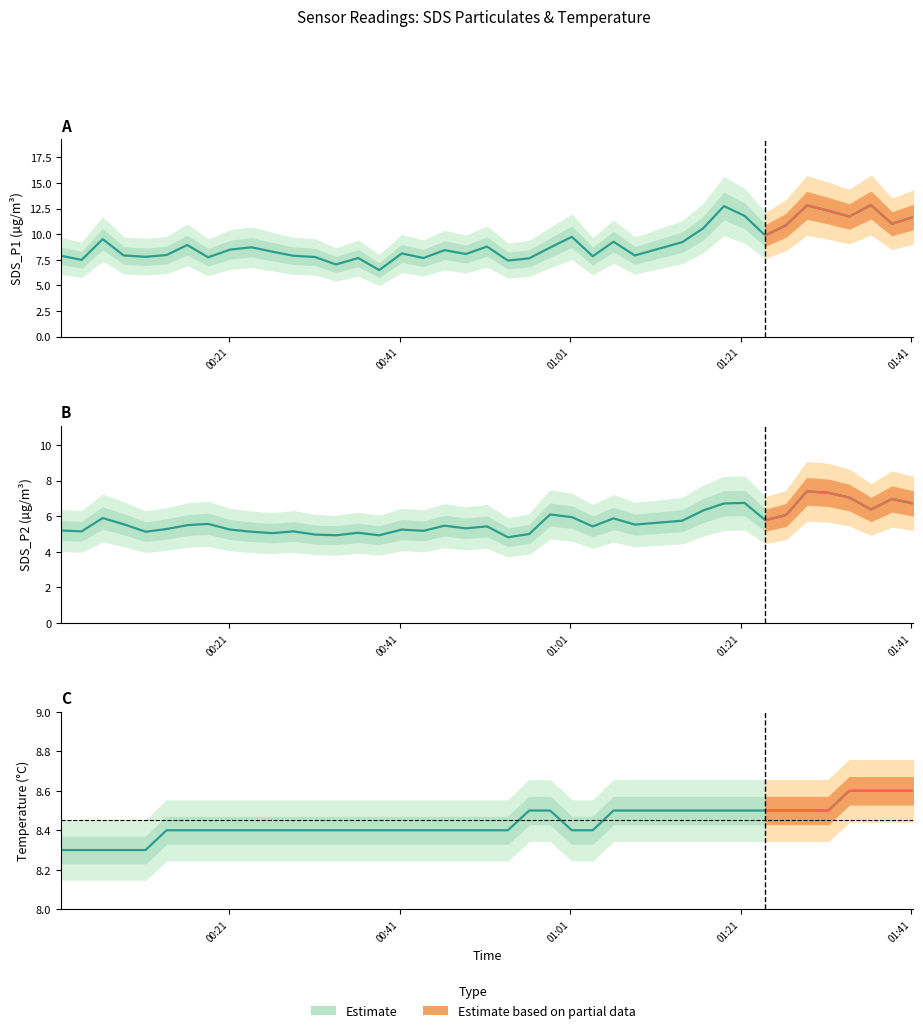

List the series in order of their overall mean, highest first.

SDS_P1, Temp, SDS_P2